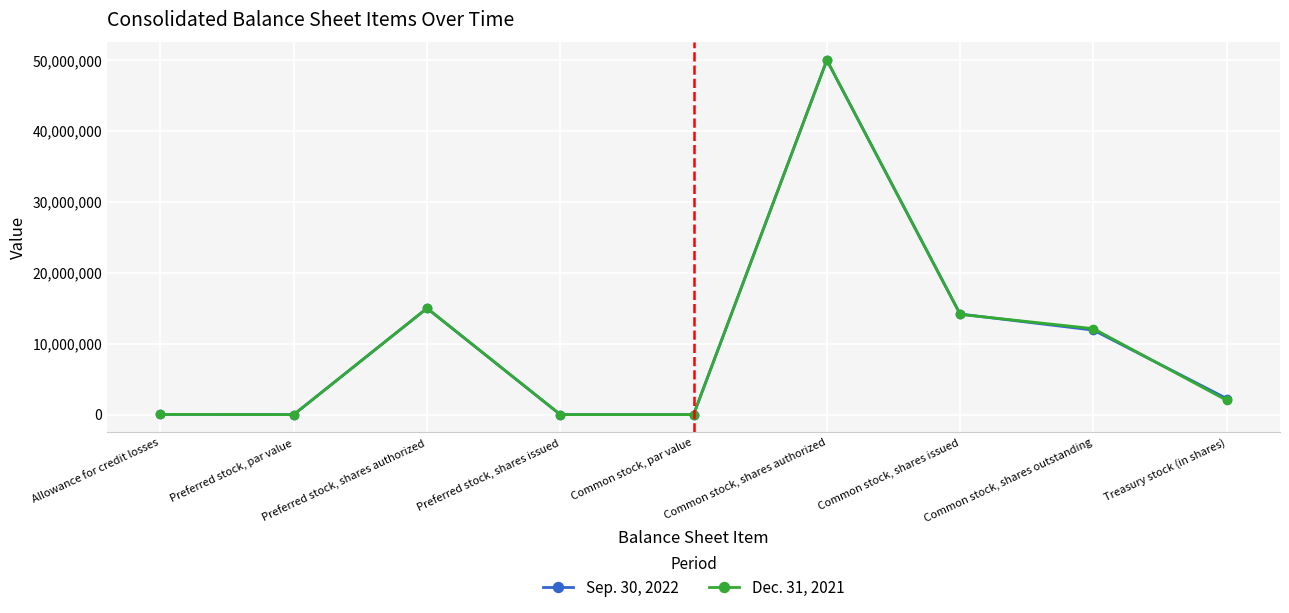

Is it true that Sep. 30, 2022 equals -24678145 at Preferred stock, shares issued?

False